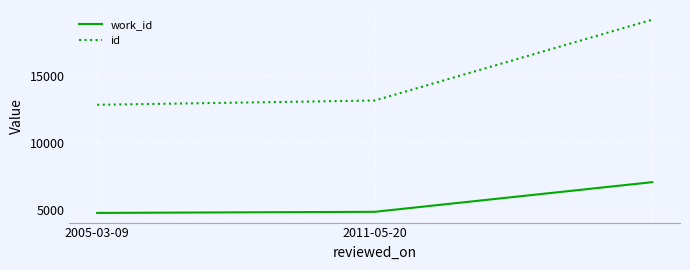

How many distinct data groups are displayed?

2